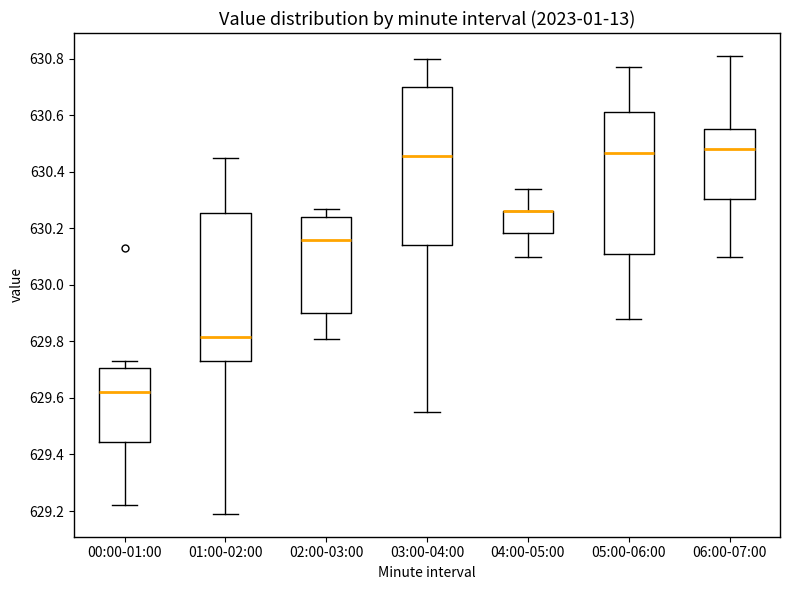

Reading left to right, transcribe this box plot: for each box, give where its median line is, the range the box spans, and where its two whiskers end, as read against the y-axis. The values are not printed on the chart, so give them approximately, as read against the axis.

00:00-01:00: median 629.62, box 629.44 to 629.70, whiskers 629.22 to 629.74
01:00-02:00: median 629.82, box 629.74 to 630.26, whiskers 629.20 to 630.46
02:00-03:00: median 630.16, box 629.90 to 630.24, whiskers 629.82 to 630.28
03:00-04:00: median 630.46, box 630.14 to 630.70, whiskers 629.56 to 630.80
04:00-05:00: median 630.26 (drawn on the box's upper edge), box 630.18 to 630.26, whiskers 630.10 to 630.34
05:00-06:00: median 630.46, box 630.10 to 630.62, whiskers 629.88 to 630.78
06:00-07:00: median 630.48, box 630.30 to 630.56, whiskers 630.10 to 630.82